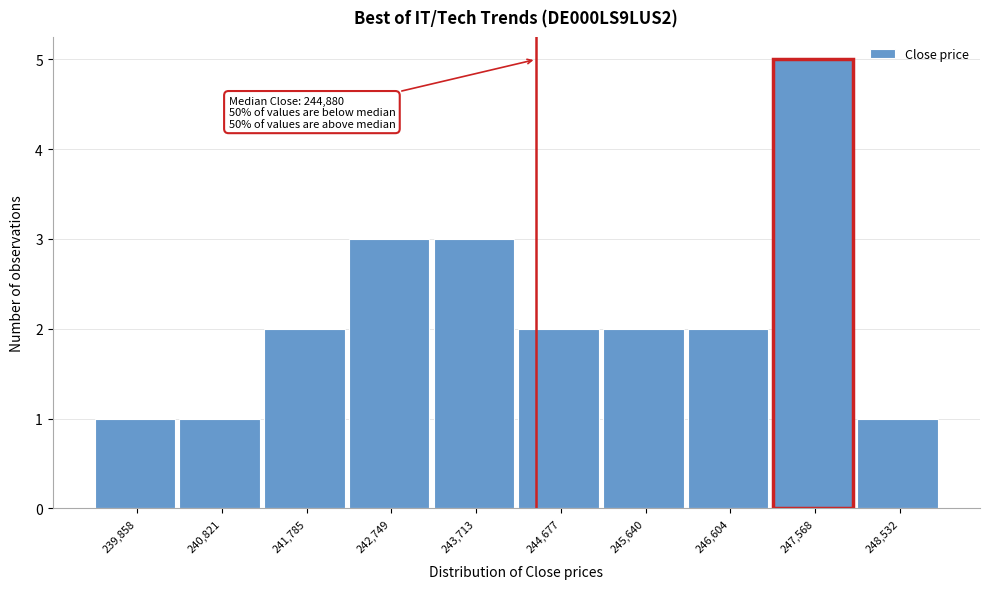

Reading left to right, extract all data points from this chart.

239,858=1	240,821=1	241,785=2	242,749=3	243,713=3	244,677=2	245,640=2	246,604=2	247,568=5	248,532=1